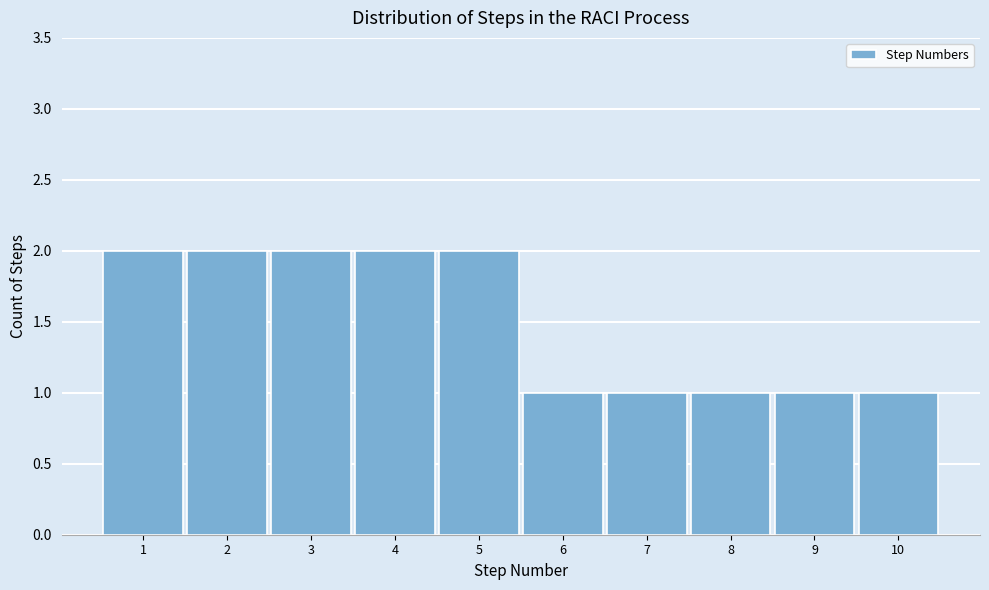

Reading left to right, transcribe this chart: for each bar, give the range it covers on the x-axis and its height. The values are not printed on the chart, so give them approximately, as read against the axis.

0.5 to 1.5: 2
1.5 to 2.5: 2
2.5 to 3.5: 2
3.5 to 4.5: 2
4.5 to 5.5: 2
5.5 to 6.5: 1
6.5 to 7.5: 1
7.5 to 8.5: 1
8.5 to 9.5: 1
9.5 to 10.5: 1